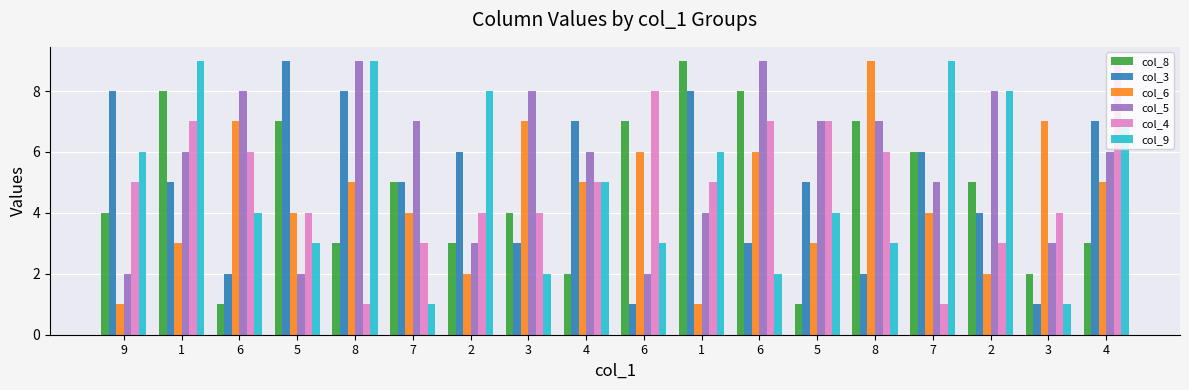

The value of col_4 at 8 is 6. True or false?

True